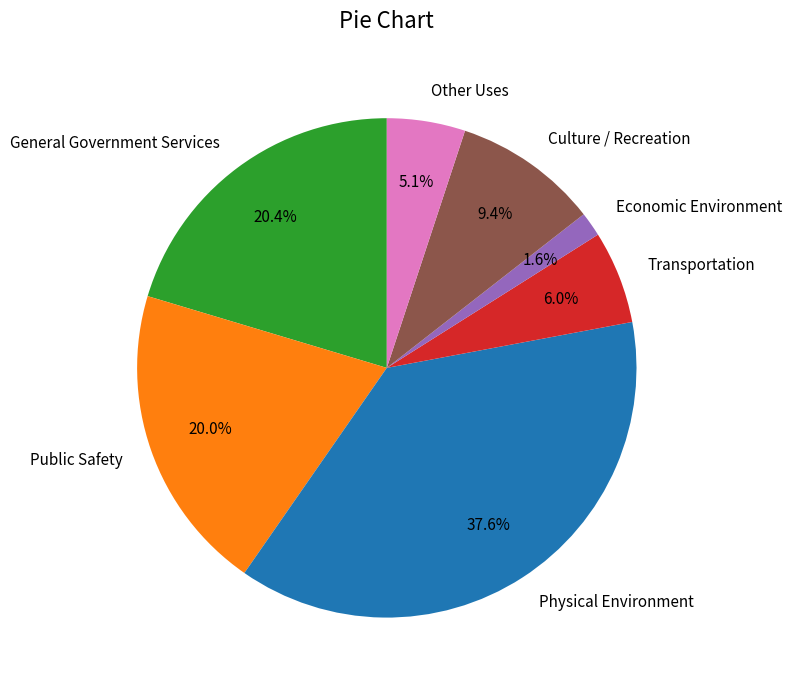

How many slices are in this pie chart?

7